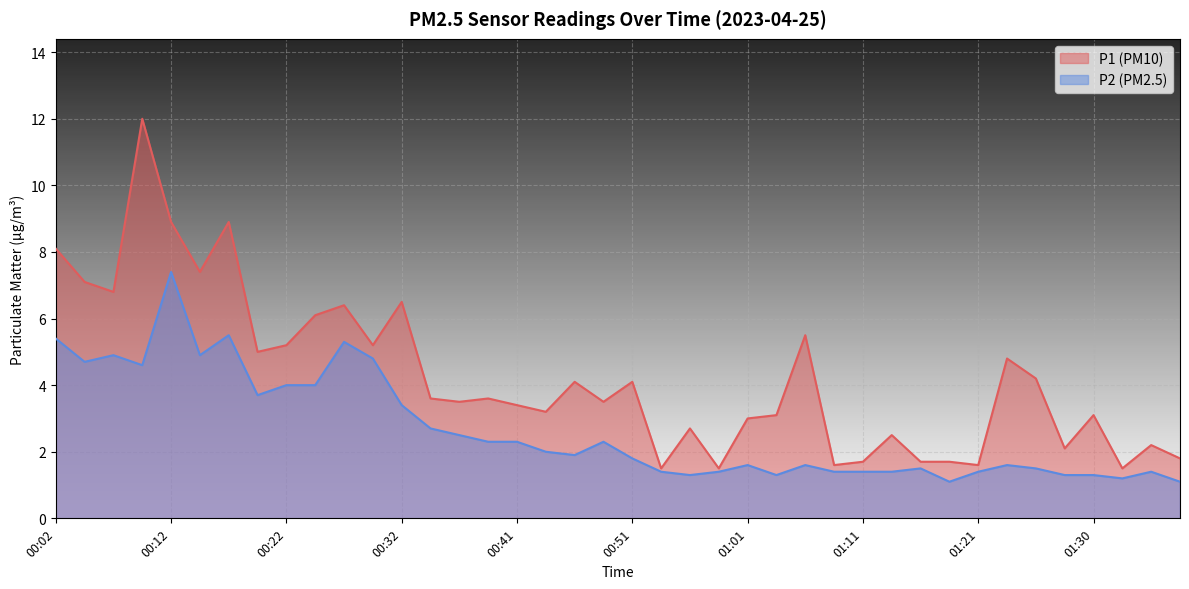

What is the total value across all series at 01:08?

3.0